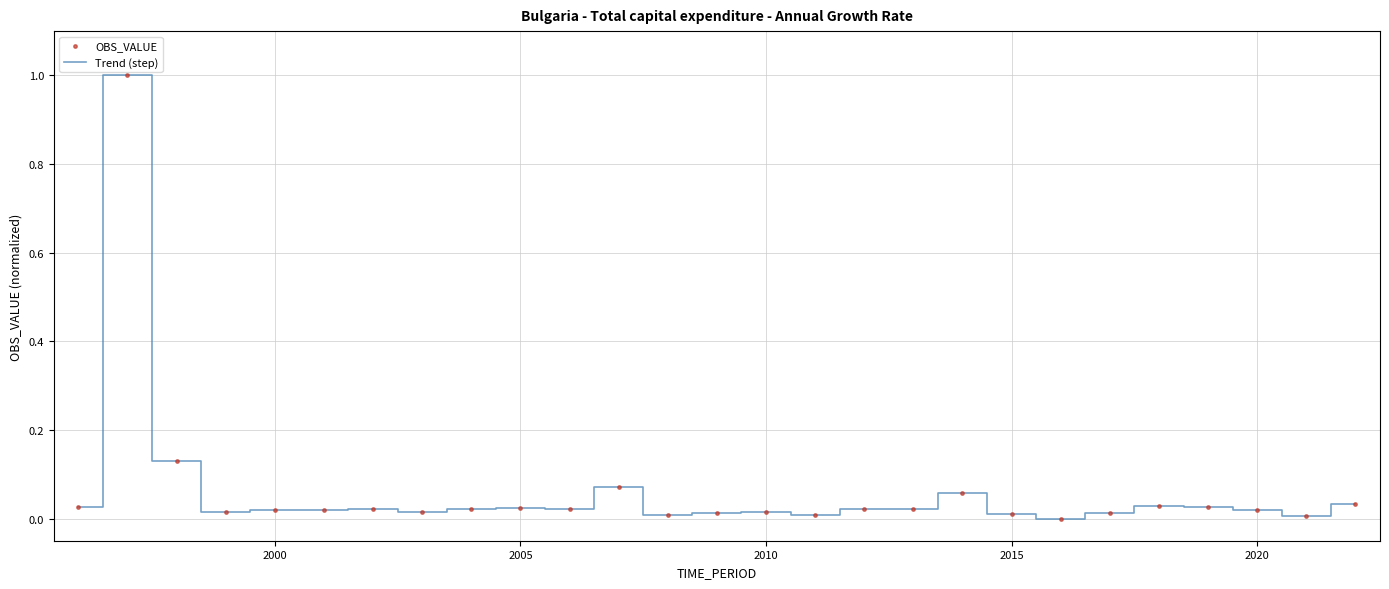

What is the difference between the maximum and minimum values?

1.0